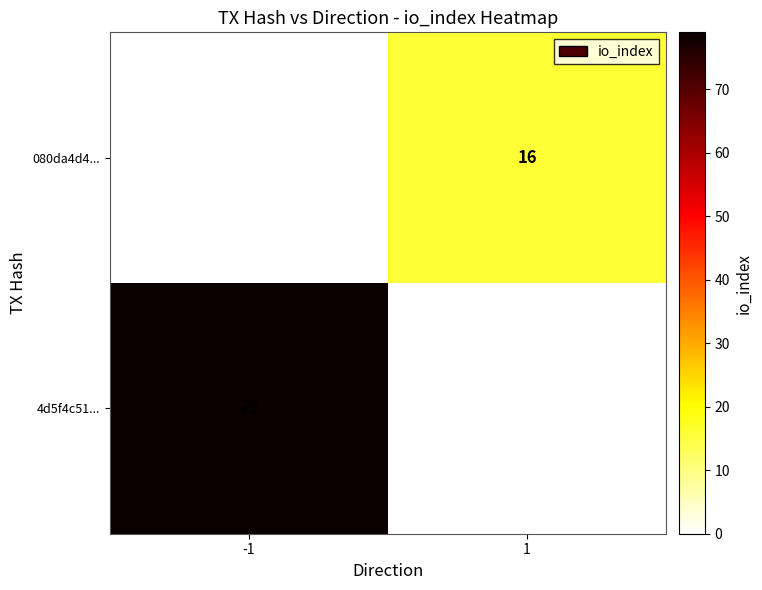

Is the value of 4d5f4c51... at -1 greater than the value of 080da4d4... at 1?

Yes